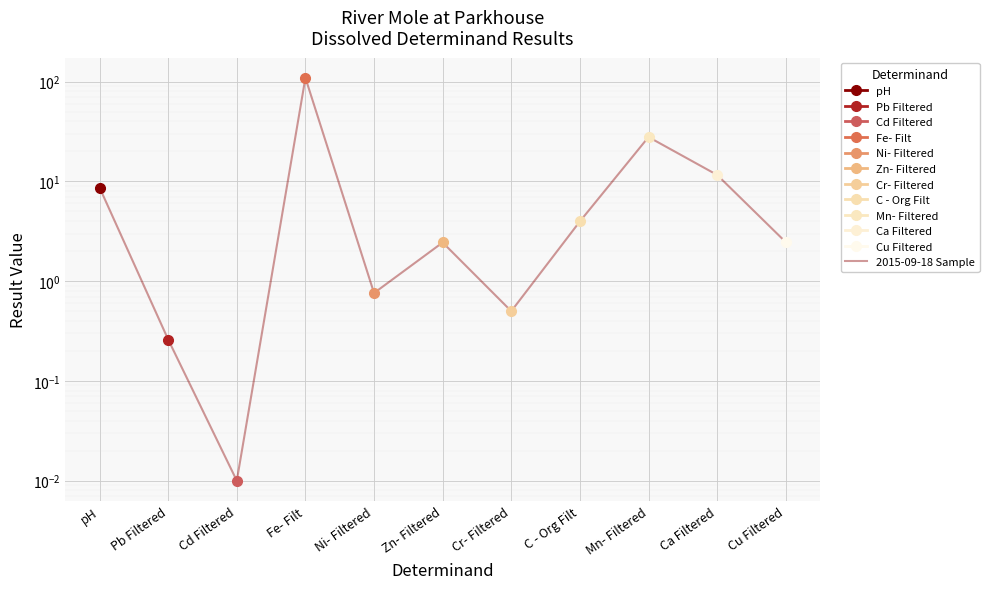

List the labels in order of value, largest first.

Fe- Filt, Mn- Filtered, Ca Filtered, pH, C - Org Filt, Cu Filtered, Zn- Filtered, Ni- Filtered, Cr- Filtered, Pb Filtered, Cd Filtered